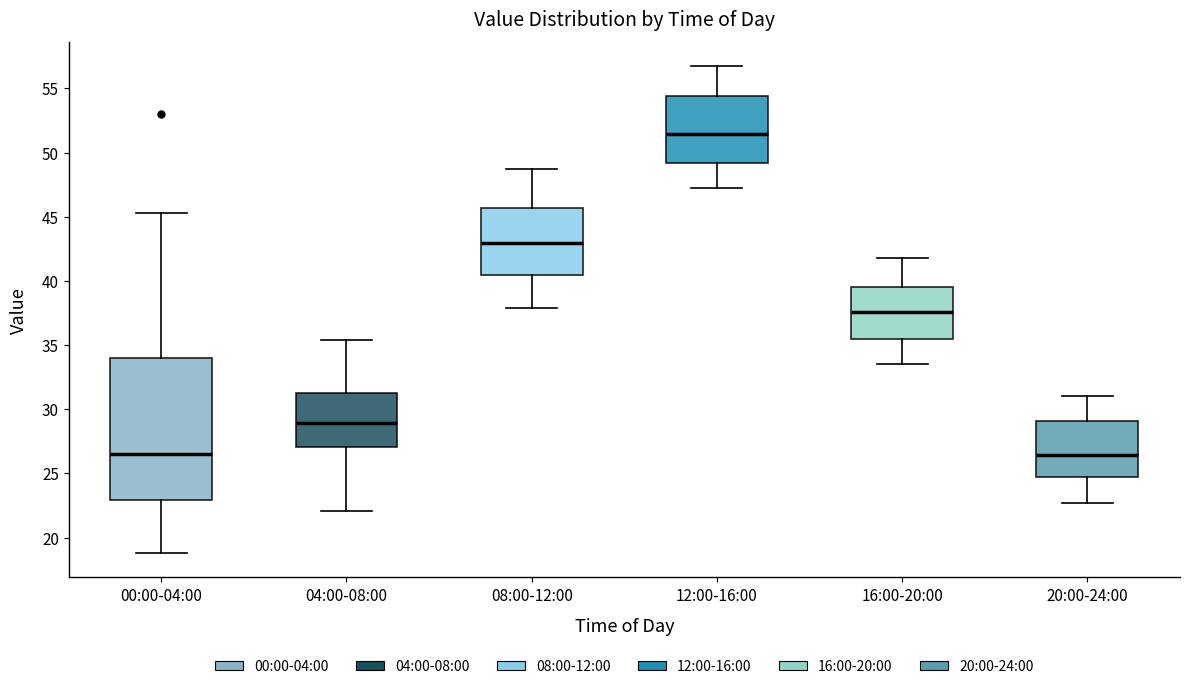

Reading left to right, read every box against the y-axis: the position of its median line, the range the box covers, and the ends of its whiskers. The values are not printed on the chart, so give them approximately, as read against the axis.

00:00-04:00: median 26.5, box 23.0 to 34.0, whiskers 19.0 to 45.5
04:00-08:00: median 29.0, box 27.0 to 31.5, whiskers 22.0 to 35.5
08:00-12:00: median 43.0, box 40.5 to 45.5, whiskers 38.0 to 48.5
12:00-16:00: median 51.5, box 49.0 to 54.5, whiskers 47.0 to 56.5
16:00-20:00: median 37.5, box 35.5 to 39.5, whiskers 33.5 to 42.0
20:00-24:00: median 26.5, box 25.0 to 29.0, whiskers 22.5 to 31.0